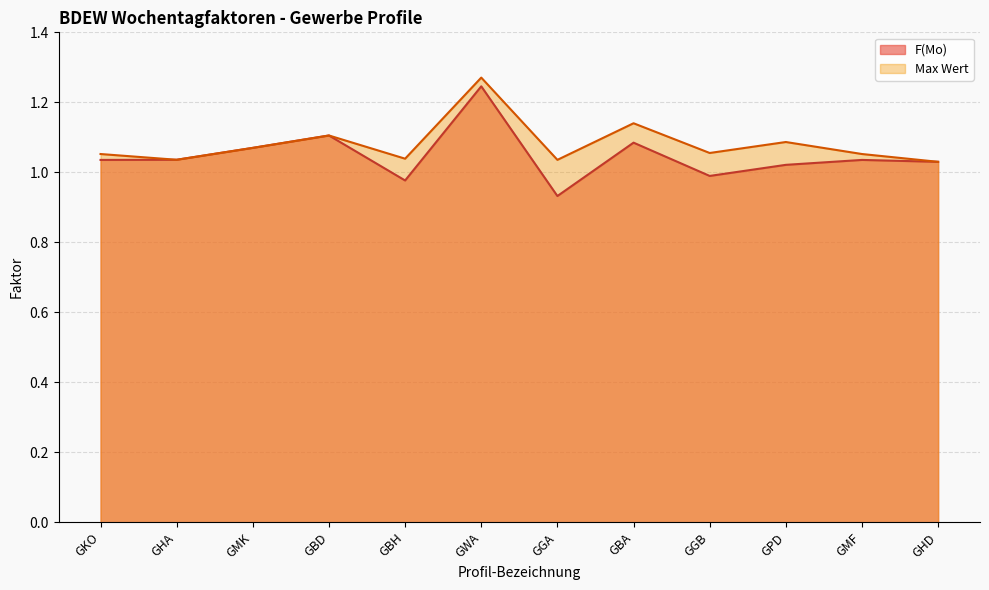

Which series has the largest total across all categories?

Max Wert